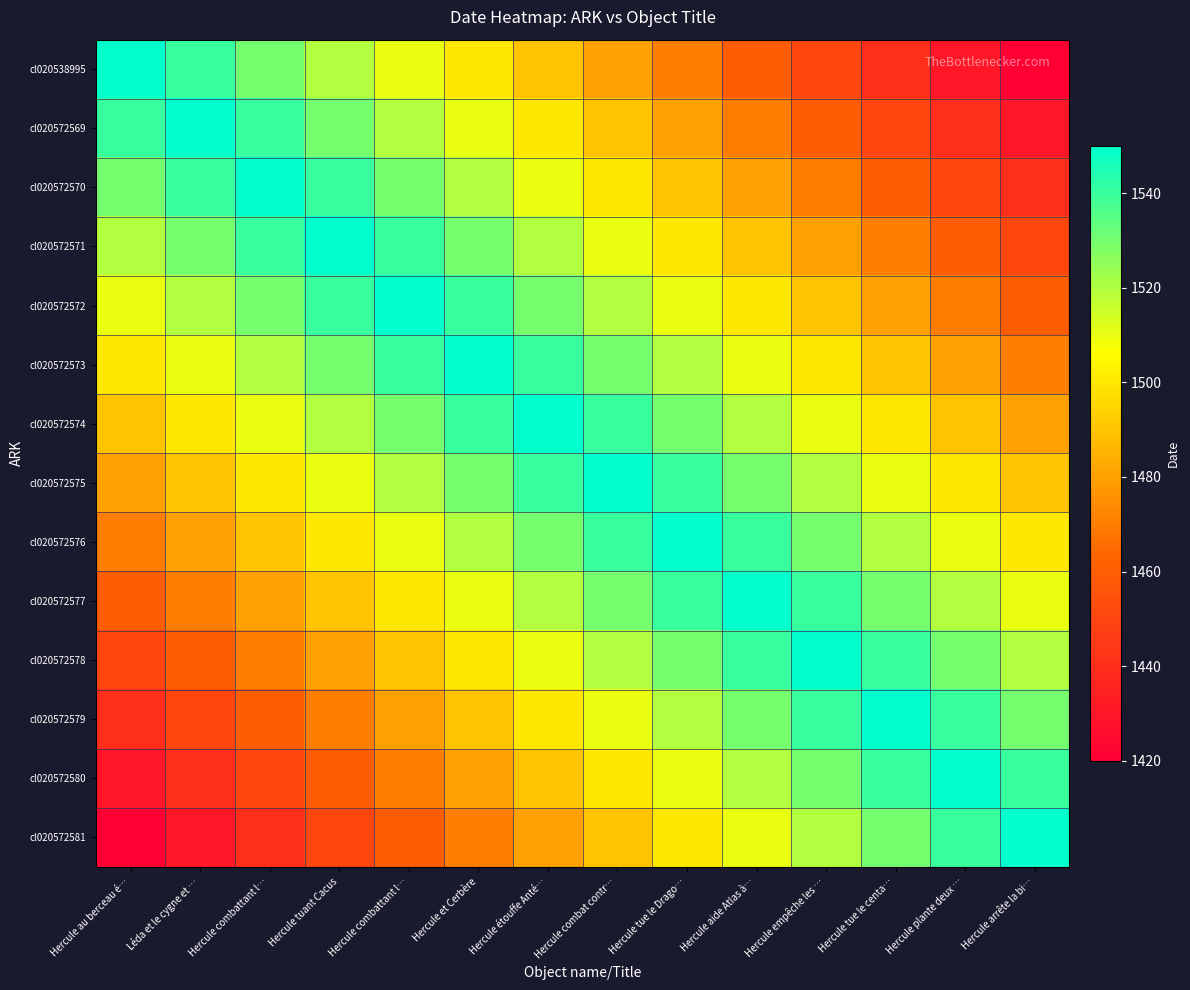

Reading left to right, list all the values displayed in this chart.

cl020538995: Hercule au berceau é…=1550	Léda et le cygne et …=1540	Hercule combattant l…=1530	Hercule tuant Cacus=1520	Hercule combattant l…=1510	Hercule et Cerbère=1500	Hercule étouffe Anté…=1490	Hercule combat contr…=1480	Hercule tue le Drago…=1470	Hercule aide Atlas à…=1460	Hercule empêche les …=1450	Hercule tue le centa…=1440	Hercule plante deux …=1430	Hercule arrête la bi…=1420
cl020572569: Hercule au berceau é…=1540	Léda et le cygne et …=1550	Hercule combattant l…=1540	Hercule tuant Cacus=1530	Hercule combattant l…=1520	Hercule et Cerbère=1510	Hercule étouffe Anté…=1500	Hercule combat contr…=1490	Hercule tue le Drago…=1480	Hercule aide Atlas à…=1470	Hercule empêche les …=1460	Hercule tue le centa…=1450	Hercule plante deux …=1440	Hercule arrête la bi…=1430
cl020572570: Hercule au berceau é…=1530	Léda et le cygne et …=1540	Hercule combattant l…=1550	Hercule tuant Cacus=1540	Hercule combattant l…=1530	Hercule et Cerbère=1520	Hercule étouffe Anté…=1510	Hercule combat contr…=1500	Hercule tue le Drago…=1490	Hercule aide Atlas à…=1480	Hercule empêche les …=1470	Hercule tue le centa…=1460	Hercule plante deux …=1450	Hercule arrête la bi…=1440
cl020572571: Hercule au berceau é…=1520	Léda et le cygne et …=1530	Hercule combattant l…=1540	Hercule tuant Cacus=1550	Hercule combattant l…=1540	Hercule et Cerbère=1530	Hercule étouffe Anté…=1520	Hercule combat contr…=1510	Hercule tue le Drago…=1500	Hercule aide Atlas à…=1490	Hercule empêche les …=1480	Hercule tue le centa…=1470	Hercule plante deux …=1460	Hercule arrête la bi…=1450
cl020572572: Hercule au berceau é…=1510	Léda et le cygne et …=1520	Hercule combattant l…=1530	Hercule tuant Cacus=1540	Hercule combattant l…=1550	Hercule et Cerbère=1540	Hercule étouffe Anté…=1530	Hercule combat contr…=1520	Hercule tue le Drago…=1510	Hercule aide Atlas à…=1500	Hercule empêche les …=1490	Hercule tue le centa…=1480	Hercule plante deux …=1470	Hercule arrête la bi…=1460
cl020572573: Hercule au berceau é…=1500	Léda et le cygne et …=1510	Hercule combattant l…=1520	Hercule tuant Cacus=1530	Hercule combattant l…=1540	Hercule et Cerbère=1550	Hercule étouffe Anté…=1540	Hercule combat contr…=1530	Hercule tue le Drago…=1520	Hercule aide Atlas à…=1510	Hercule empêche les …=1500	Hercule tue le centa…=1490	Hercule plante deux …=1480	Hercule arrête la bi…=1470
cl020572574: Hercule au berceau é…=1490	Léda et le cygne et …=1500	Hercule combattant l…=1510	Hercule tuant Cacus=1520	Hercule combattant l…=1530	Hercule et Cerbère=1540	Hercule étouffe Anté…=1550	Hercule combat contr…=1540	Hercule tue le Drago…=1530	Hercule aide Atlas à…=1520	Hercule empêche les …=1510	Hercule tue le centa…=1500	Hercule plante deux …=1490	Hercule arrête la bi…=1480
cl020572575: Hercule au berceau é…=1480	Léda et le cygne et …=1490	Hercule combattant l…=1500	Hercule tuant Cacus=1510	Hercule combattant l…=1520	Hercule et Cerbère=1530	Hercule étouffe Anté…=1540	Hercule combat contr…=1550	Hercule tue le Drago…=1540	Hercule aide Atlas à…=1530	Hercule empêche les …=1520	Hercule tue le centa…=1510	Hercule plante deux …=1500	Hercule arrête la bi…=1490
cl020572576: Hercule au berceau é…=1470	Léda et le cygne et …=1480	Hercule combattant l…=1490	Hercule tuant Cacus=1500	Hercule combattant l…=1510	Hercule et Cerbère=1520	Hercule étouffe Anté…=1530	Hercule combat contr…=1540	Hercule tue le Drago…=1550	Hercule aide Atlas à…=1540	Hercule empêche les …=1530	Hercule tue le centa…=1520	Hercule plante deux …=1510	Hercule arrête la bi…=1500
cl020572577: Hercule au berceau é…=1460	Léda et le cygne et …=1470	Hercule combattant l…=1480	Hercule tuant Cacus=1490	Hercule combattant l…=1500	Hercule et Cerbère=1510	Hercule étouffe Anté…=1520	Hercule combat contr…=1530	Hercule tue le Drago…=1540	Hercule aide Atlas à…=1550	Hercule empêche les …=1540	Hercule tue le centa…=1530	Hercule plante deux …=1520	Hercule arrête la bi…=1510
cl020572578: Hercule au berceau é…=1450	Léda et le cygne et …=1460	Hercule combattant l…=1470	Hercule tuant Cacus=1480	Hercule combattant l…=1490	Hercule et Cerbère=1500	Hercule étouffe Anté…=1510	Hercule combat contr…=1520	Hercule tue le Drago…=1530	Hercule aide Atlas à…=1540	Hercule empêche les …=1550	Hercule tue le centa…=1540	Hercule plante deux …=1530	Hercule arrête la bi…=1520
cl020572579: Hercule au berceau é…=1440	Léda et le cygne et …=1450	Hercule combattant l…=1460	Hercule tuant Cacus=1470	Hercule combattant l…=1480	Hercule et Cerbère=1490	Hercule étouffe Anté…=1500	Hercule combat contr…=1510	Hercule tue le Drago…=1520	Hercule aide Atlas à…=1530	Hercule empêche les …=1540	Hercule tue le centa…=1550	Hercule plante deux …=1540	Hercule arrête la bi…=1530
cl020572580: Hercule au berceau é…=1430	Léda et le cygne et …=1440	Hercule combattant l…=1450	Hercule tuant Cacus=1460	Hercule combattant l…=1470	Hercule et Cerbère=1480	Hercule étouffe Anté…=1490	Hercule combat contr…=1500	Hercule tue le Drago…=1510	Hercule aide Atlas à…=1520	Hercule empêche les …=1530	Hercule tue le centa…=1540	Hercule plante deux …=1550	Hercule arrête la bi…=1540
cl020572581: Hercule au berceau é…=1420	Léda et le cygne et …=1430	Hercule combattant l…=1440	Hercule tuant Cacus=1450	Hercule combattant l…=1460	Hercule et Cerbère=1470	Hercule étouffe Anté…=1480	Hercule combat contr…=1490	Hercule tue le Drago…=1500	Hercule aide Atlas à…=1510	Hercule empêche les …=1520	Hercule tue le centa…=1530	Hercule plante deux …=1540	Hercule arrête la bi…=1550